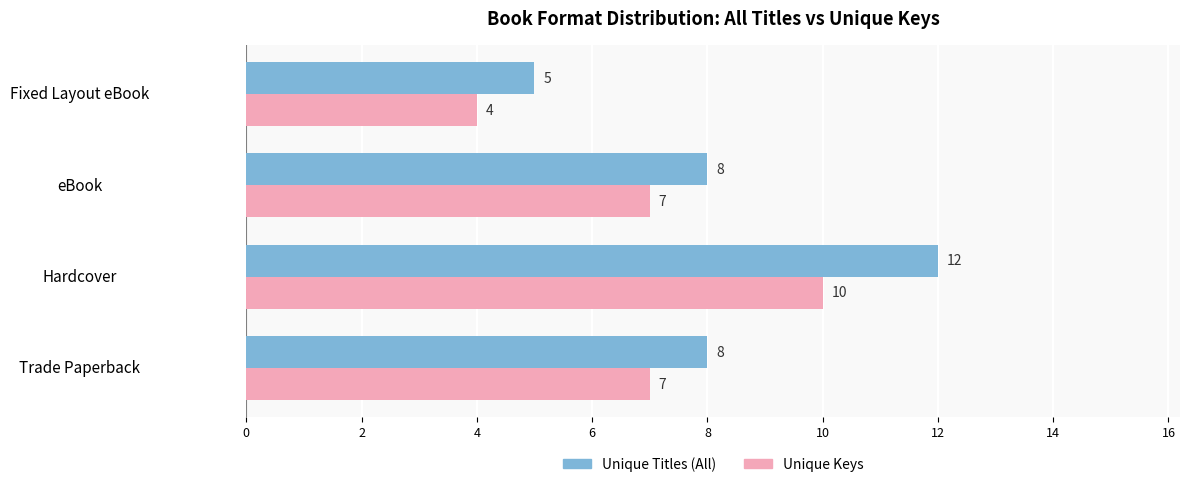

Count the number of categories in the chart.

4